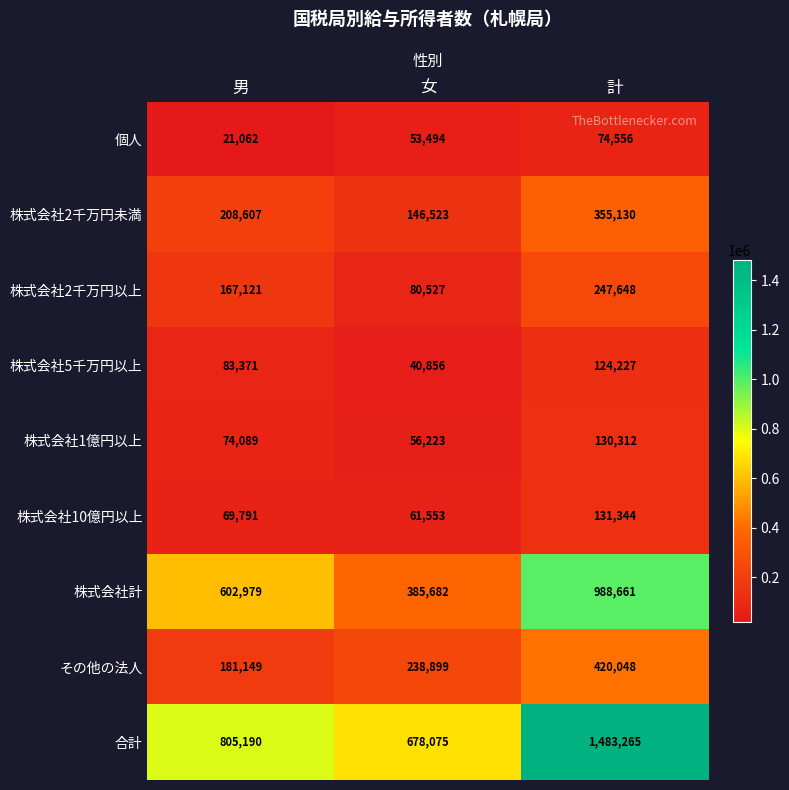

At 計, list the series in order from largest to smallest.

合計, 株式会社計, その他の法人, 株式会社2千万円未満, 株式会社2千万円以上, 株式会社10億円以上, 株式会社1億円以上, 株式会社5千万円以上, 個人